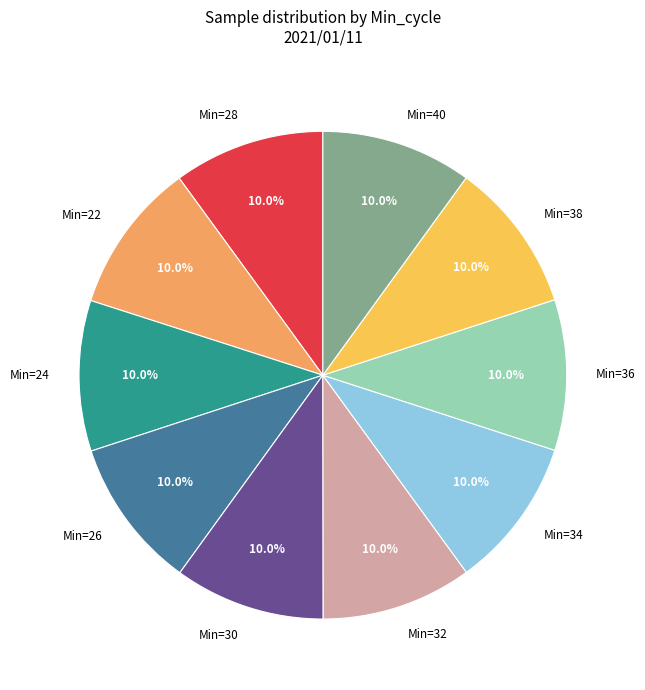

Is Min=22 the majority of the pie?

No